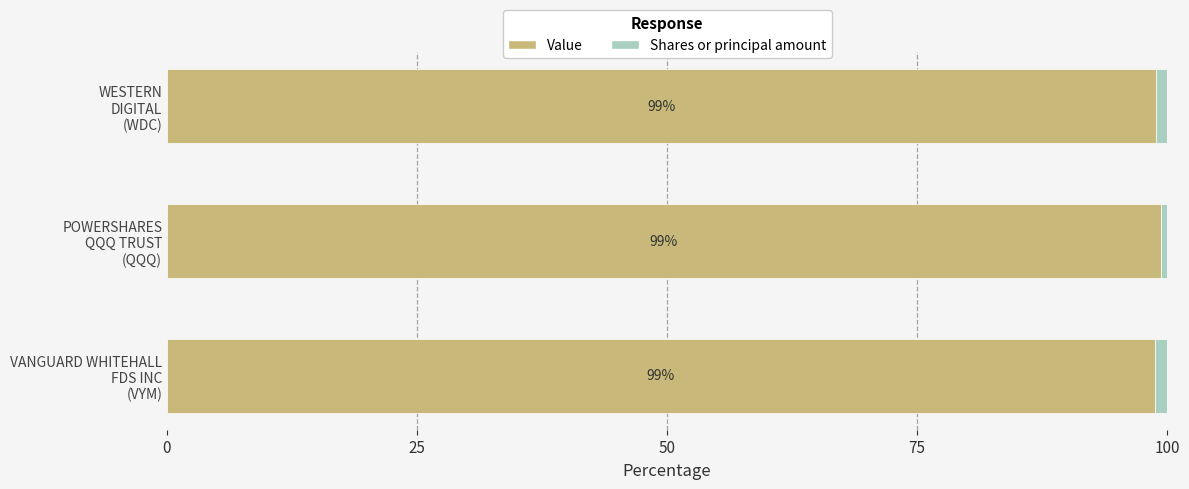

What is the maximum value for Value?

99.4